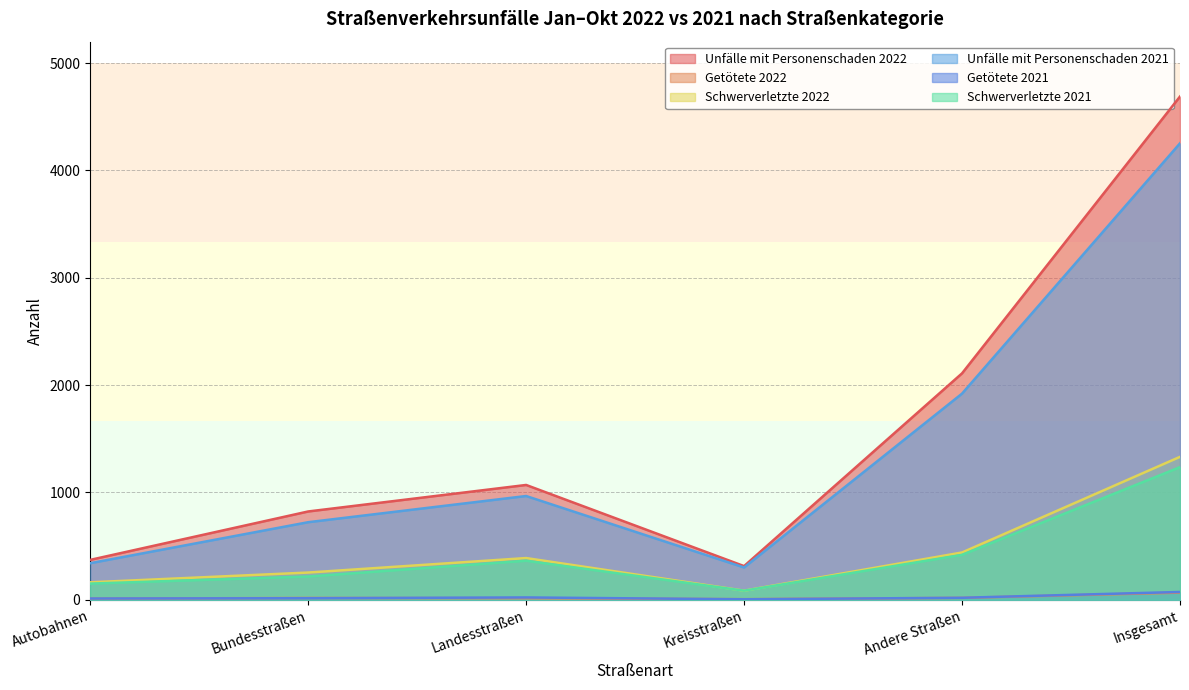

True or false: Getötete 2022 has a value of 92 at Insgesamt.

False